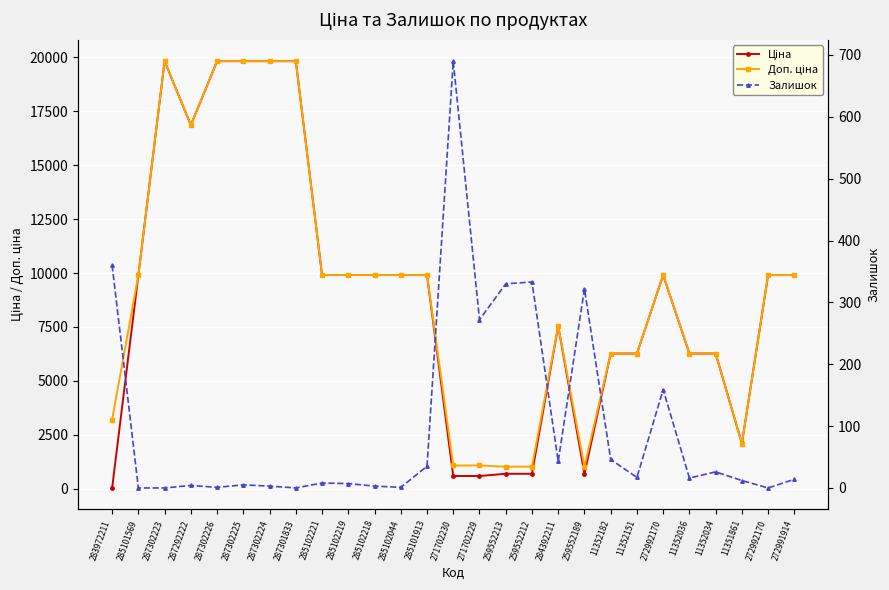

How many lines are shown in the chart?

3